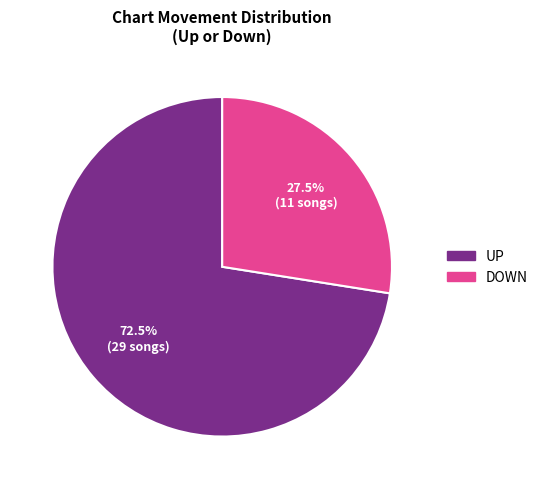

Is there a majority slice in this chart?

Yes